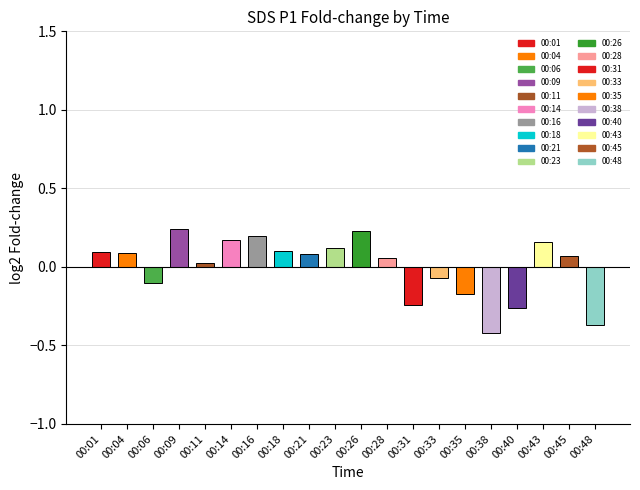

Which category has the lowest value across all series?

00:38